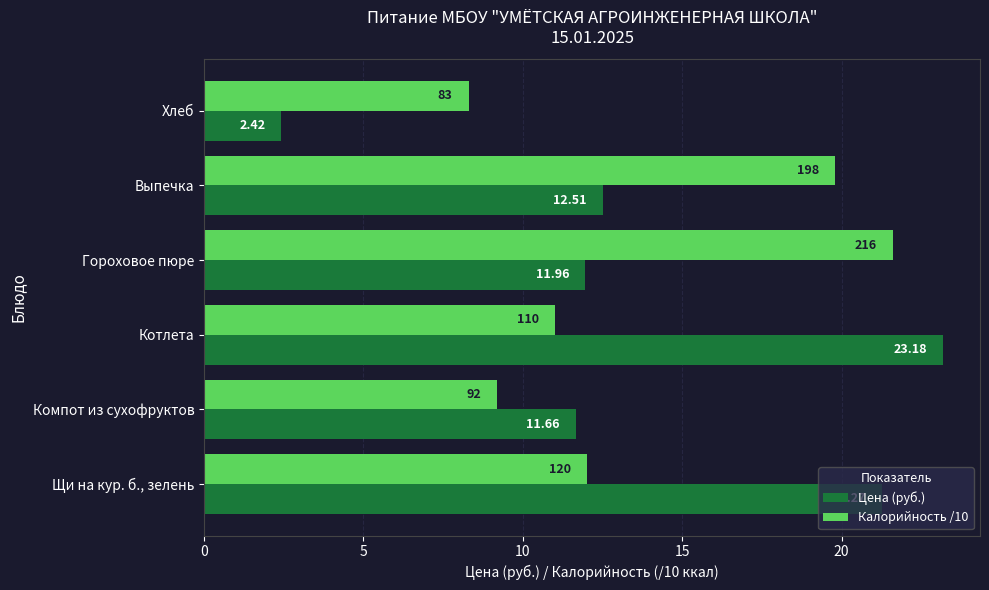

At which label is Калорийность /10 closest to 14?

Щи на кур. б., зелень